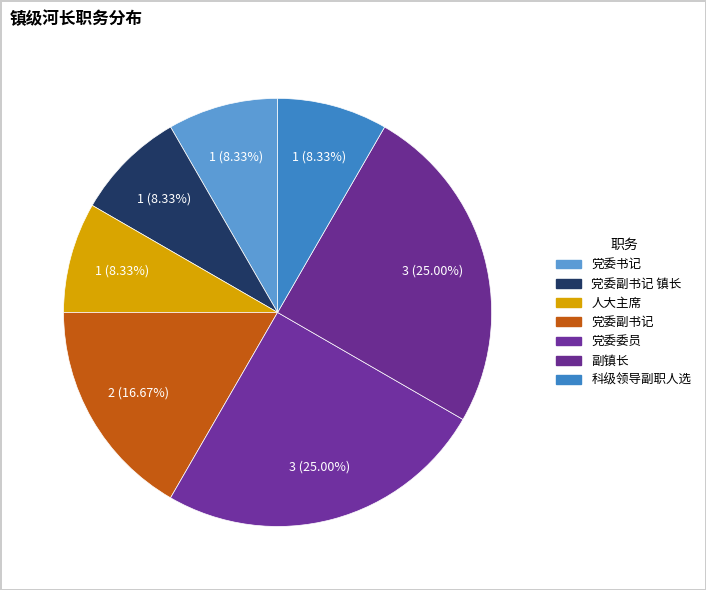

Is it true that 党委副书记 is 2% of the pie?

False